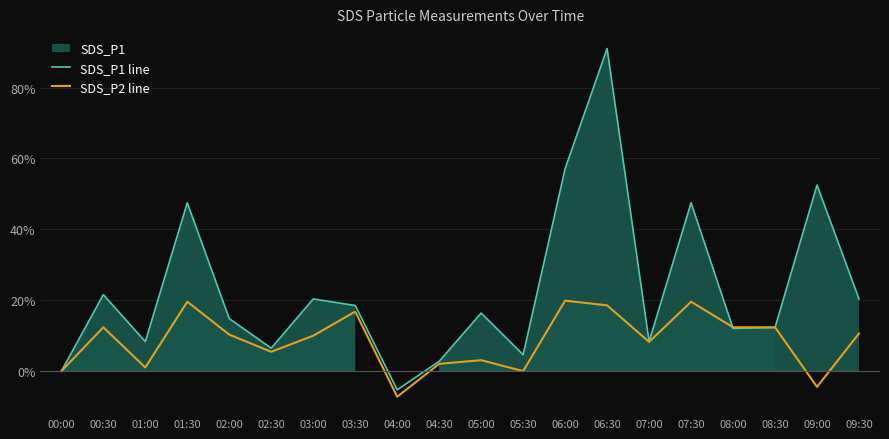

The SDS_P1 line series shows 17.3 at 08:30. True or false?

False